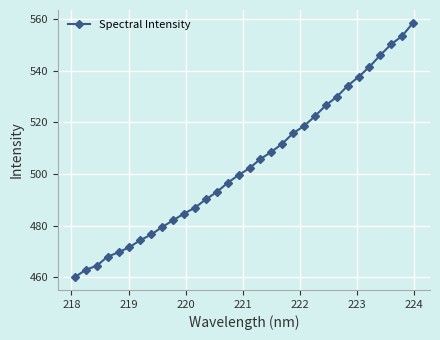

How many distinct data groups are displayed?

1